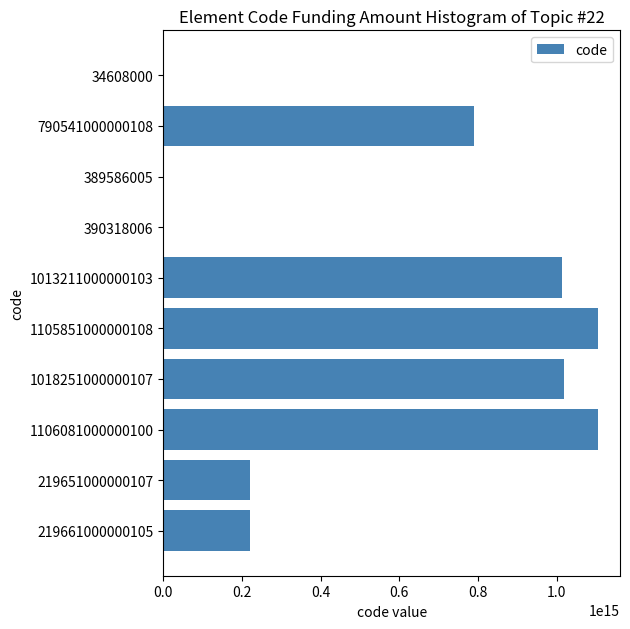

Where is the data nearest to the value 553040517304050?

790541000000108